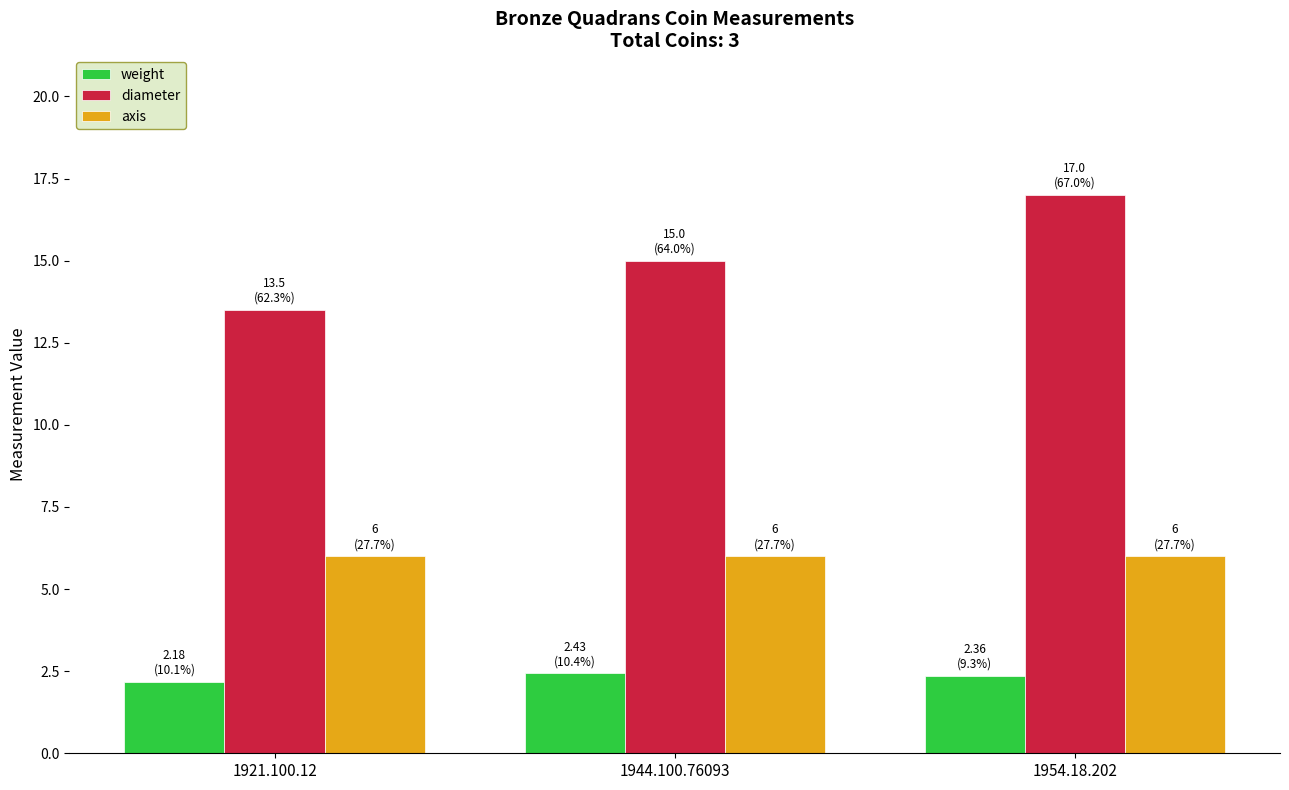

Reading right to left, what are all the values shown in this chart?

weight: 1954.18.202=2.4	1944.100.76093=2.4	1921.100.12=2.2
diameter: 1954.18.202=17.0	1944.100.76093=15.0	1921.100.12=13.5
axis: 1954.18.202=6.0	1944.100.76093=6.0	1921.100.12=6.0